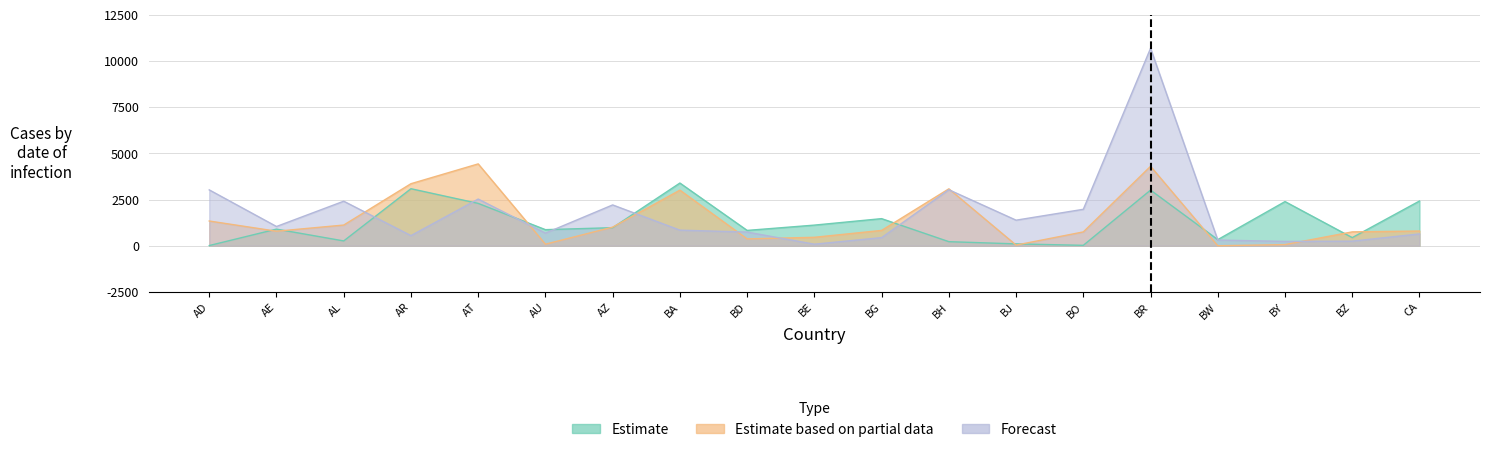

At how many categories does at least one series exceed 140?

1